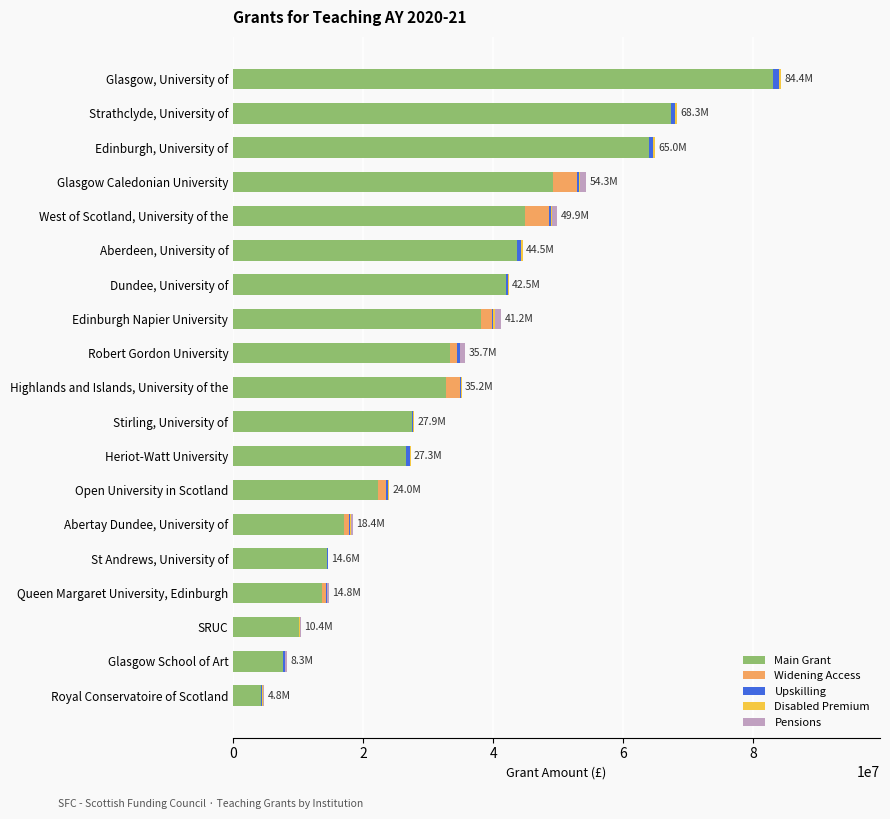

Which category has the highest value in the Main Grant series?

Glasgow, University of